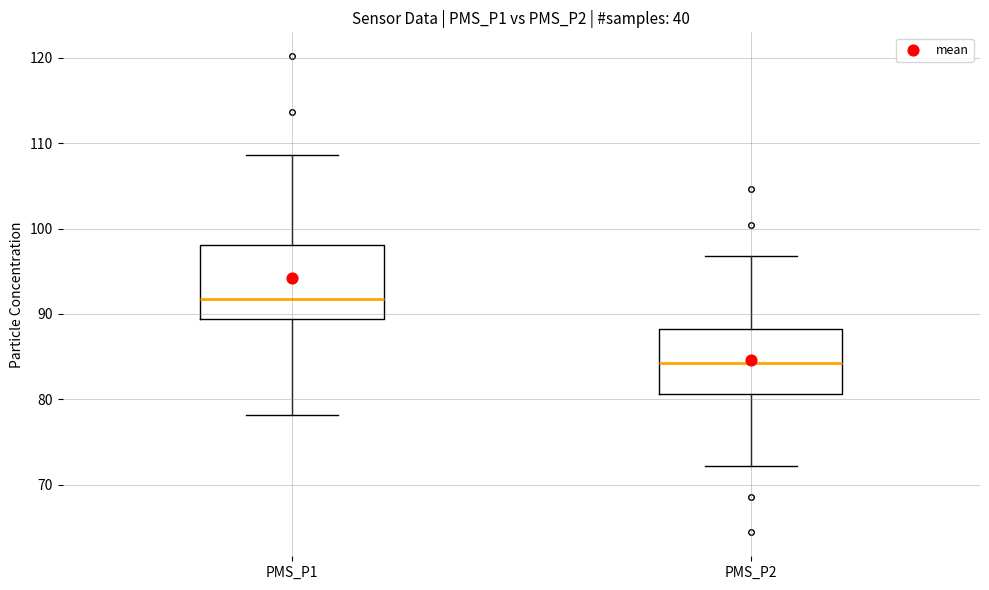

Where does the median line of the box for PMS_P1 sit on the y-axis? The values are not printed on the chart, so give them approximately, as read against the axis.

92